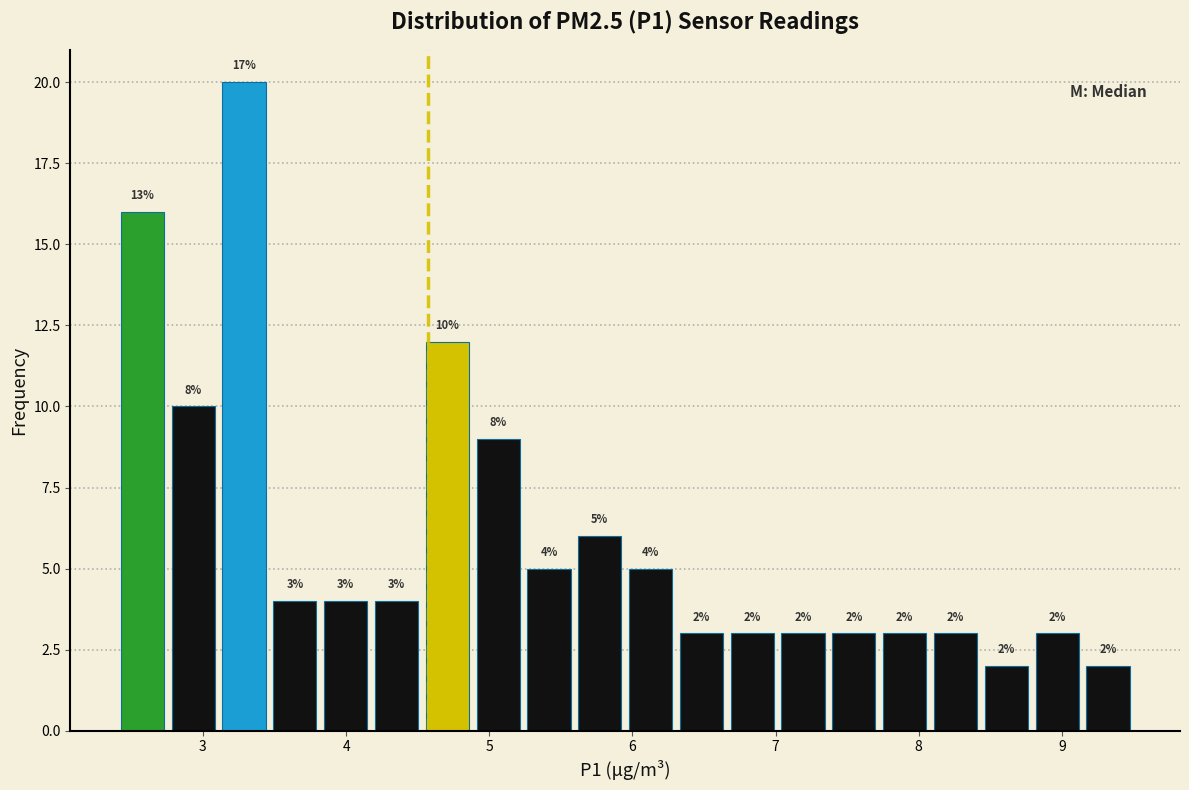

Read against the x-axis, roughly where is the centre of the tallest bar?

3.3